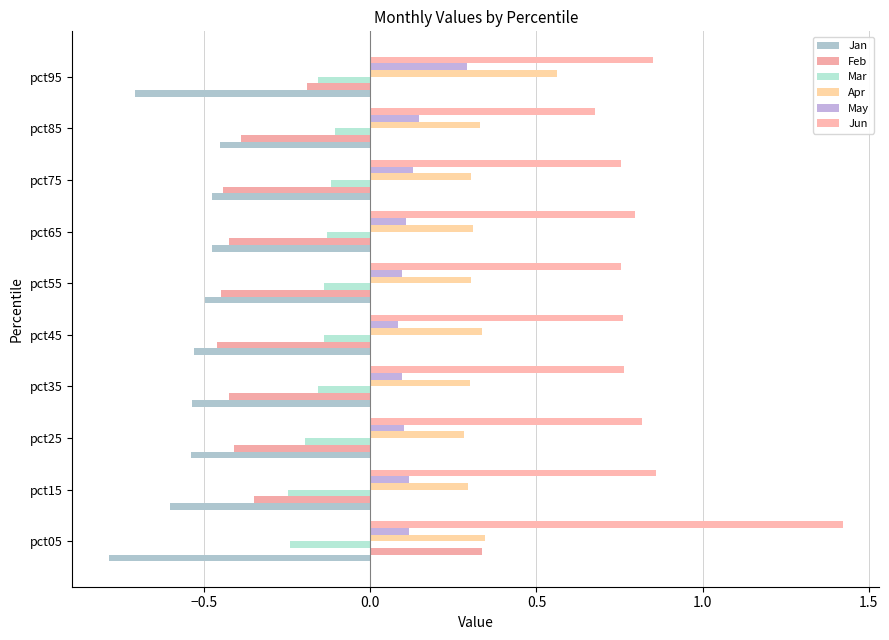

What is the average value of the Jan series?

-0.6